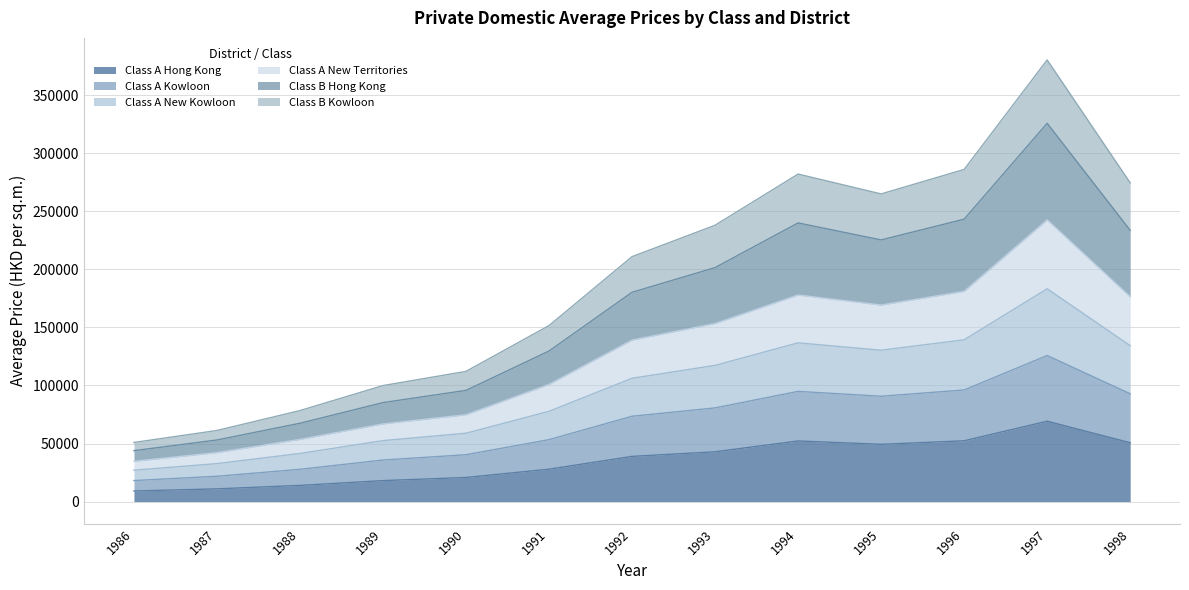

What is the difference between the maximum and minimum values in the Class A Hong Kong series?

60072